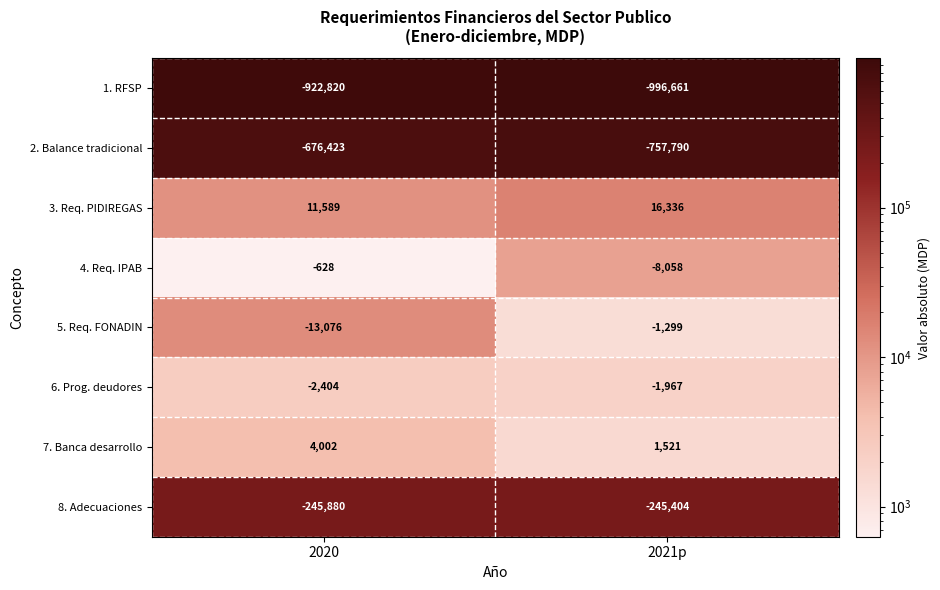

Between 2020 and 2021p, which series saw the biggest shift?

2. Balance tradicional